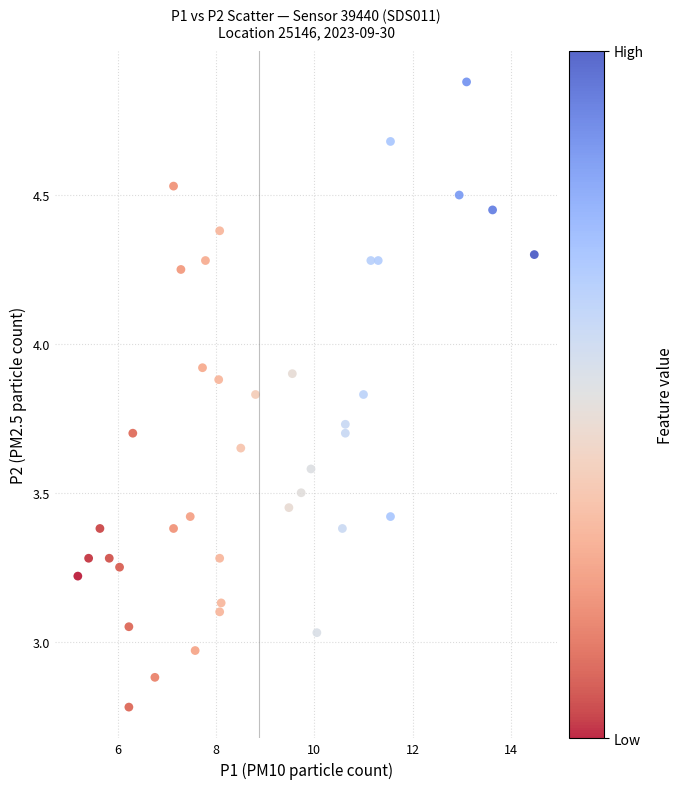

What is the range of X values (max minus min)?

9.3